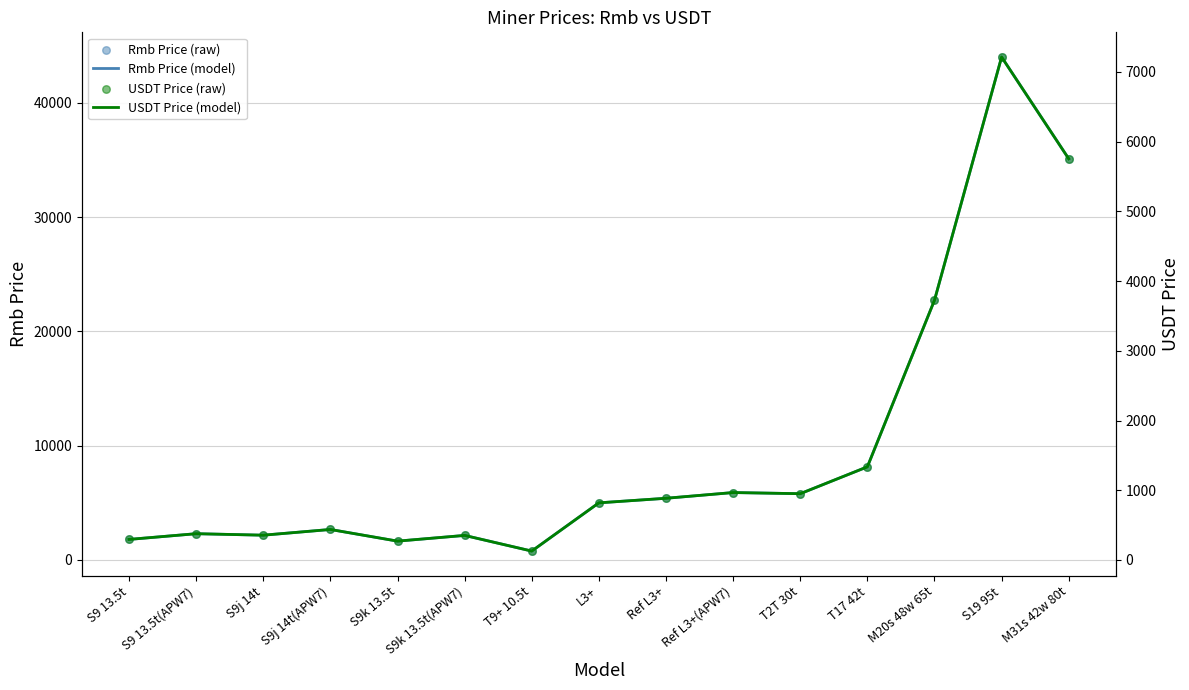

What are all the series names shown in the legend?

Rmb Price (model), Rmb Price (raw), USDT Price (model), USDT Price (raw)